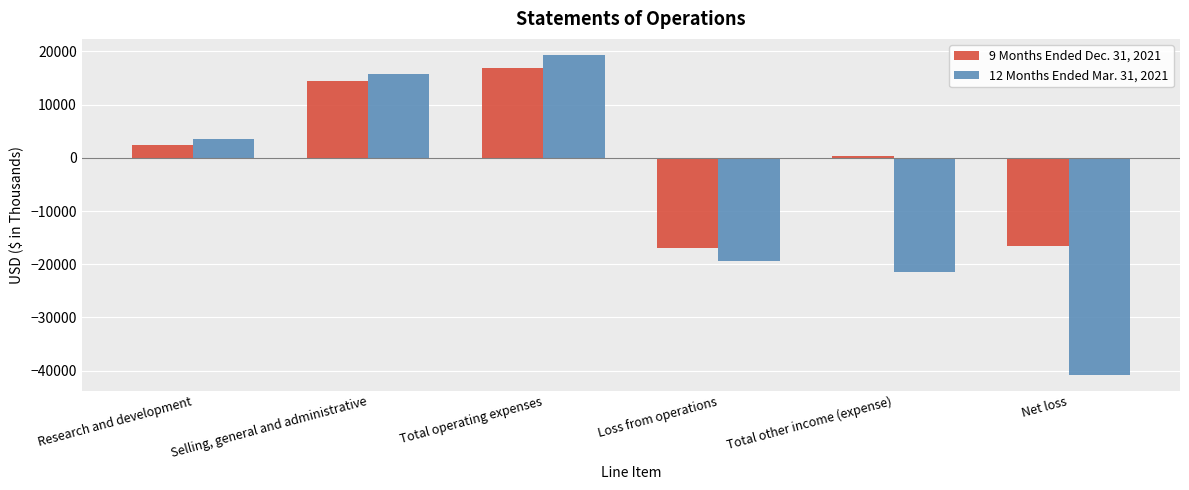

What is the label of the 4th bar from the left?

Loss from operations